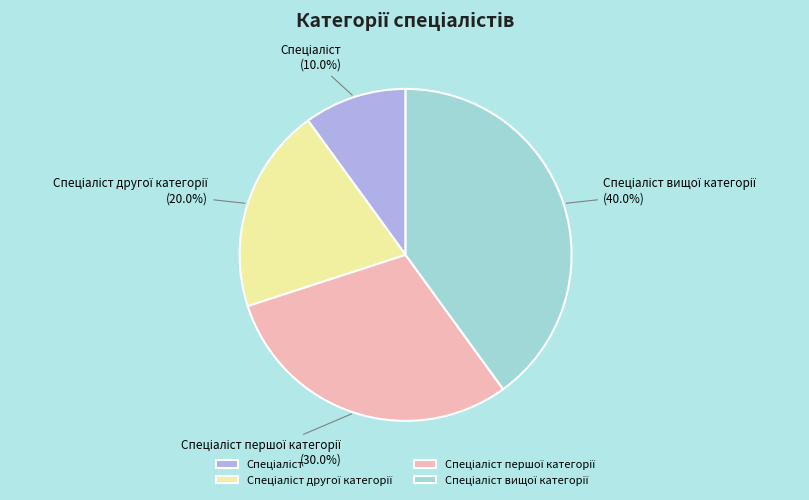

Is there a majority slice in this chart?

No